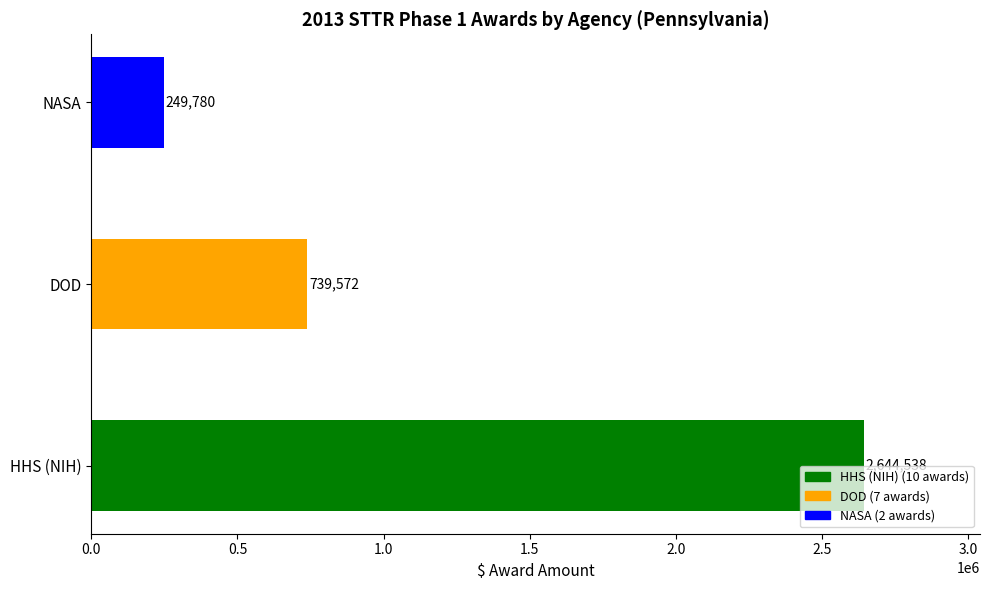

Rank the categories by value from highest to lowest.

HHS (NIH), DOD, NASA